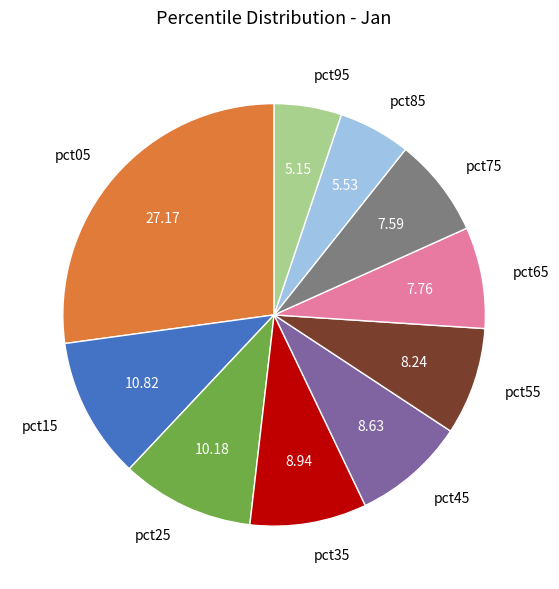

Which has a higher value, pct05 or pct95?

pct05